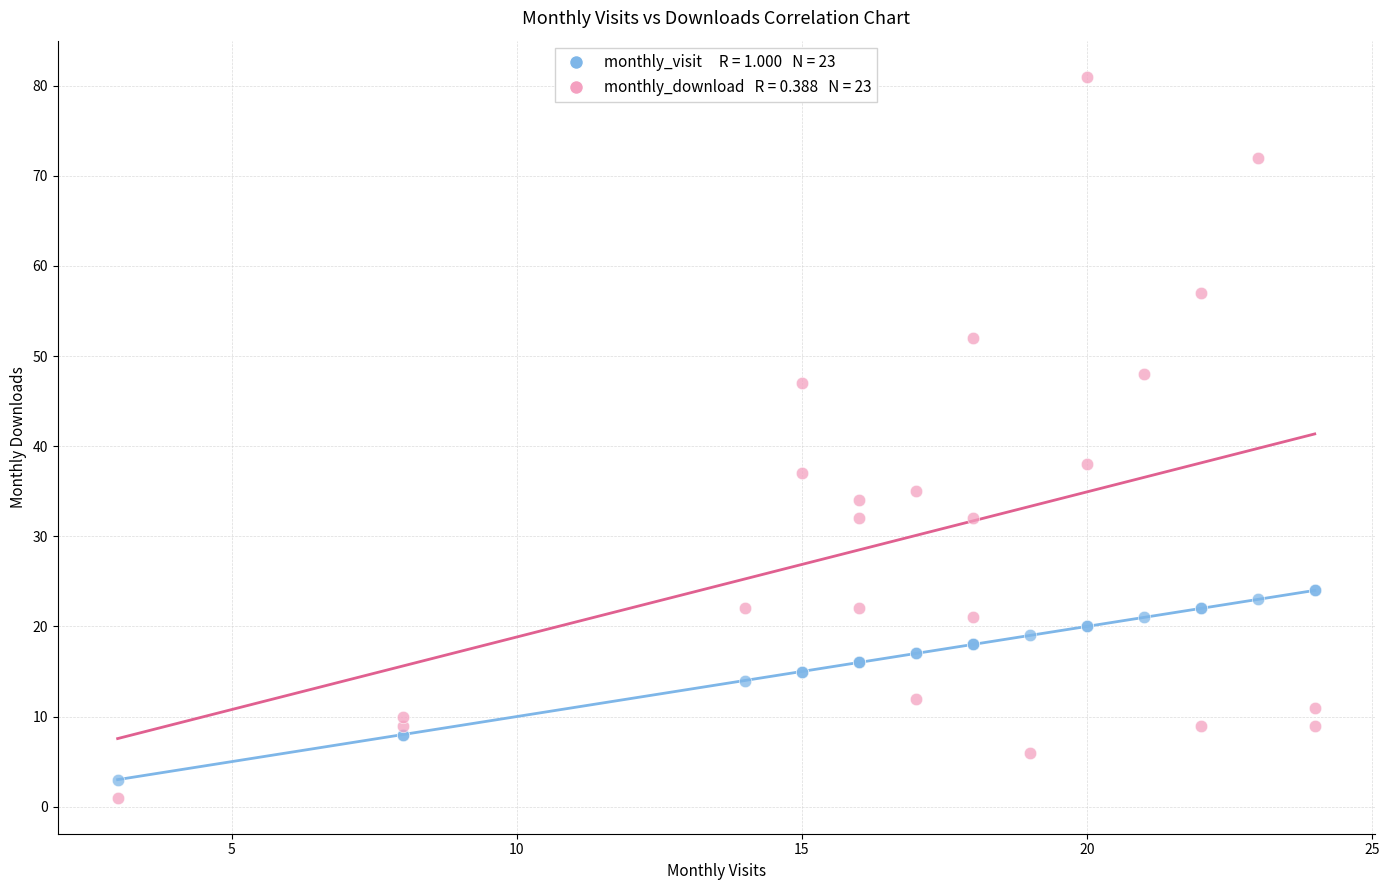

Across all series, what Y value is closest to 41?

38